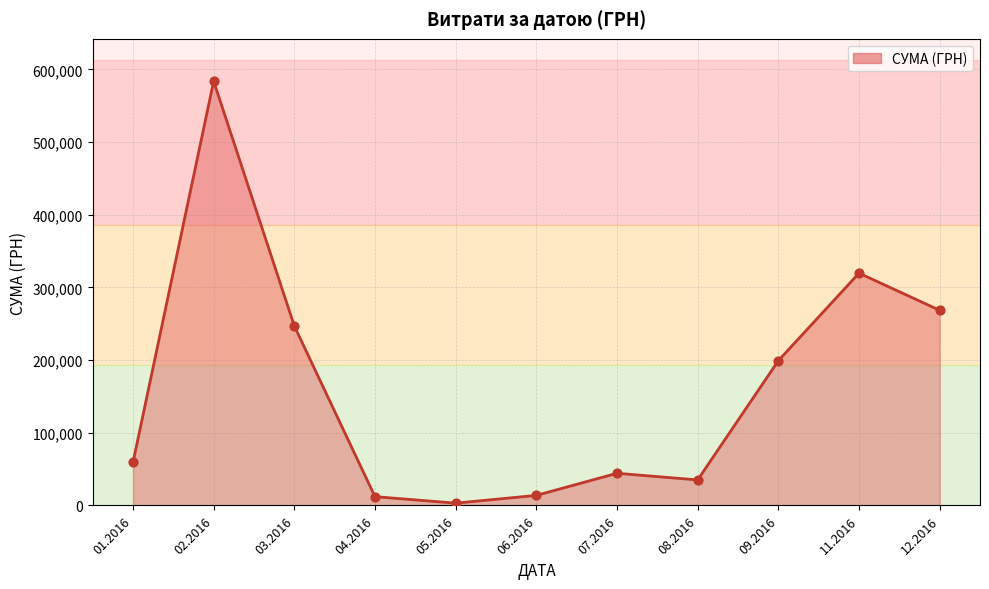

Between 06.2016 and 02.2016, which is larger?

02.2016